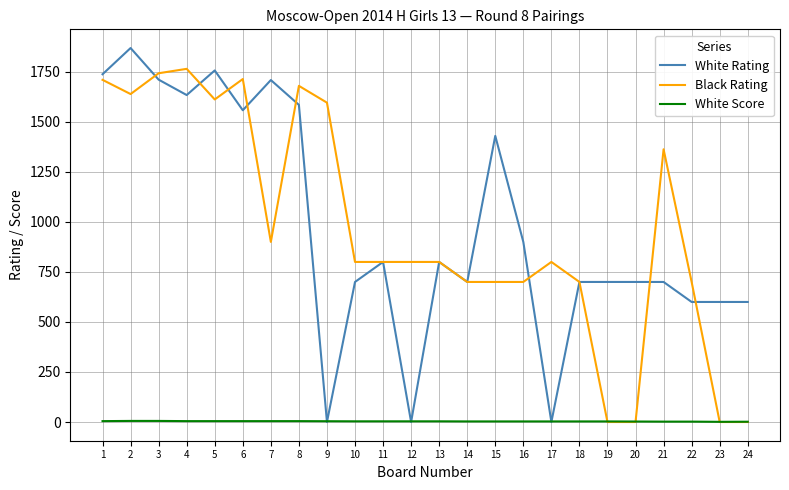

At which label does Black Rating first exceed 800?

1